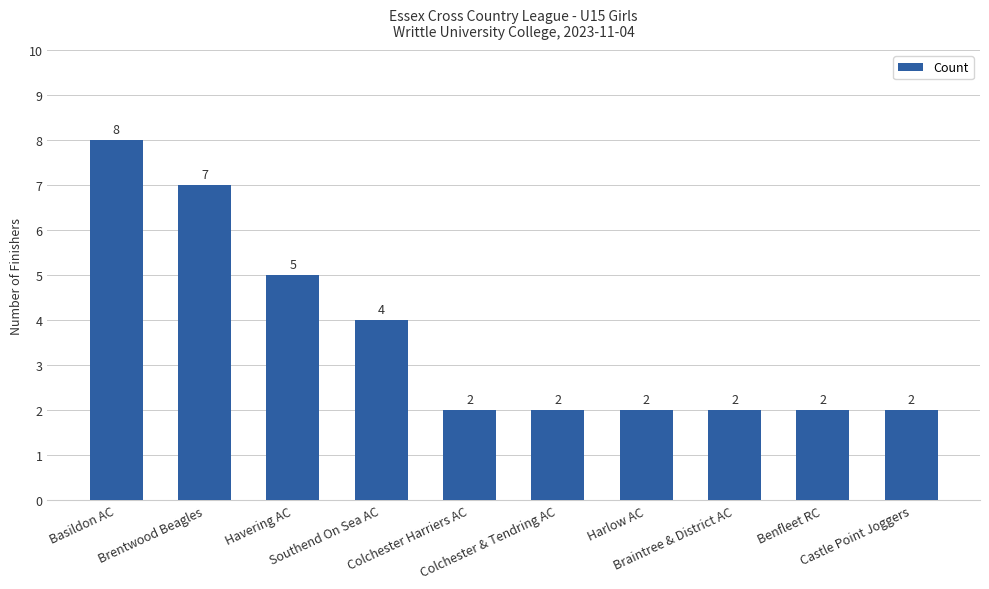

What is the sum of all values?

36